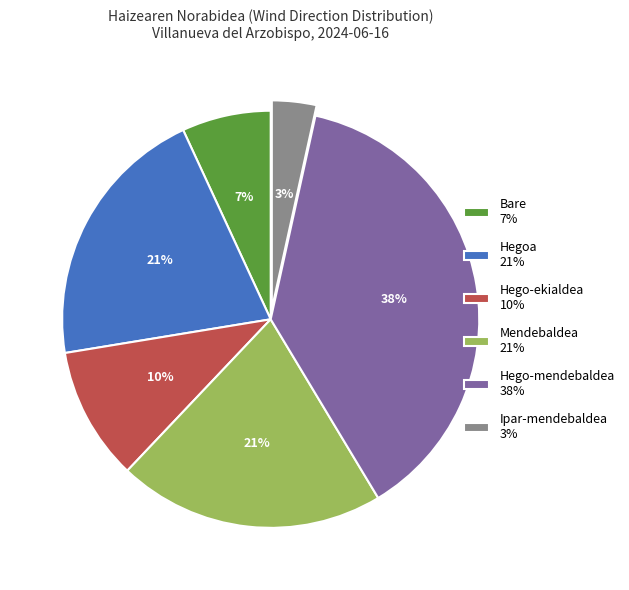

Is it true that Mendebaldea is 33% of the pie?

False